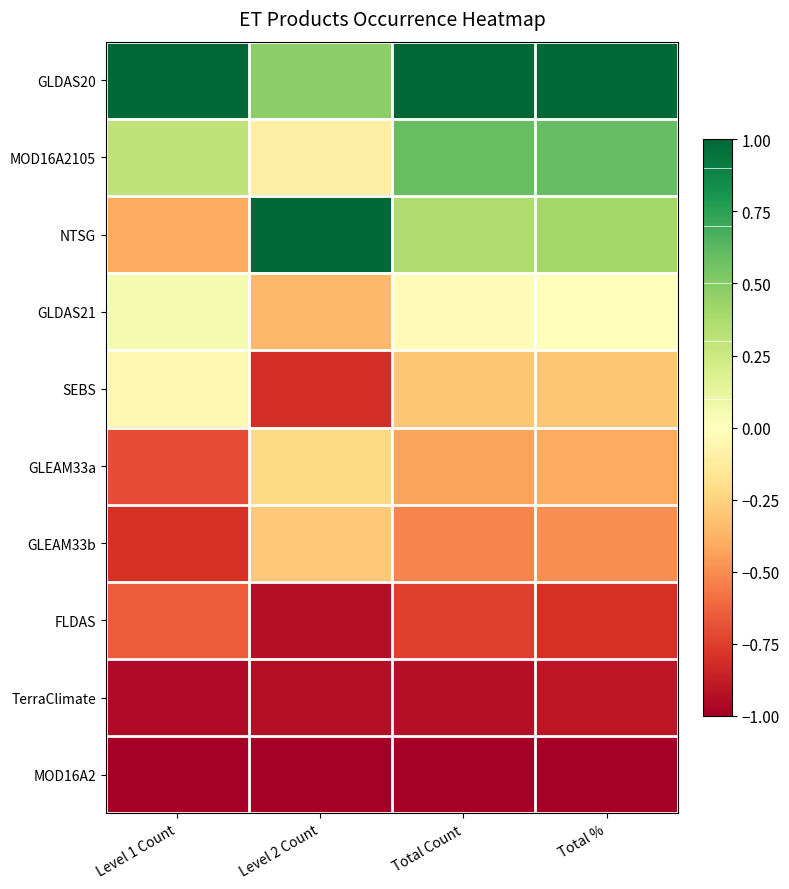

Reading right to left, extract all data points from this chart.

GLDAS20: Total %=1.0	Total Count=1.0	Level 2 Count=0.5	Level 1 Count=1.0
MOD16A2105: Total %=0.6	Total Count=0.6	Level 2 Count=-0.1	Level 1 Count=0.3
NTSG: Total %=0.4	Total Count=0.4	Level 2 Count=1.0	Level 1 Count=-0.4
GLDAS21: Total %=0.0	Total Count=-0.0	Level 2 Count=-0.4	Level 1 Count=0.1
SEBS: Total %=-0.3	Total Count=-0.3	Level 2 Count=-0.8	Level 1 Count=-0.1
GLEAM33a: Total %=-0.4	Total Count=-0.4	Level 2 Count=-0.2	Level 1 Count=-0.7
GLEAM33b: Total %=-0.5	Total Count=-0.5	Level 2 Count=-0.3	Level 1 Count=-0.8
FLDAS: Total %=-0.8	Total Count=-0.7	Level 2 Count=-0.9	Level 1 Count=-0.7
TerraClimate: Total %=-0.9	Total Count=-0.9	Level 2 Count=-0.9	Level 1 Count=-0.9
MOD16A2: Total %=-1.0	Total Count=-1.0	Level 2 Count=-1.0	Level 1 Count=-1.0